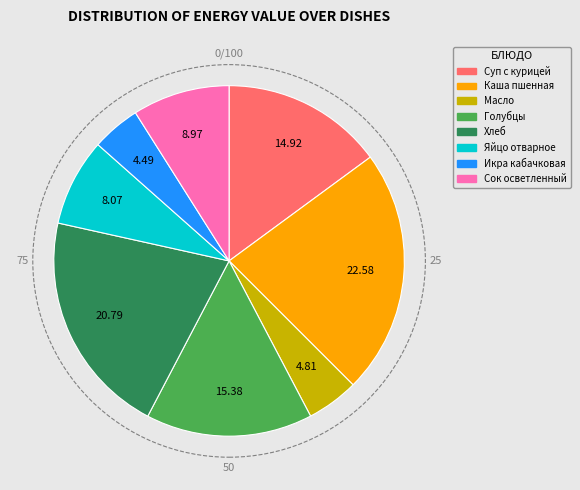

Does any single category account for the majority?

No